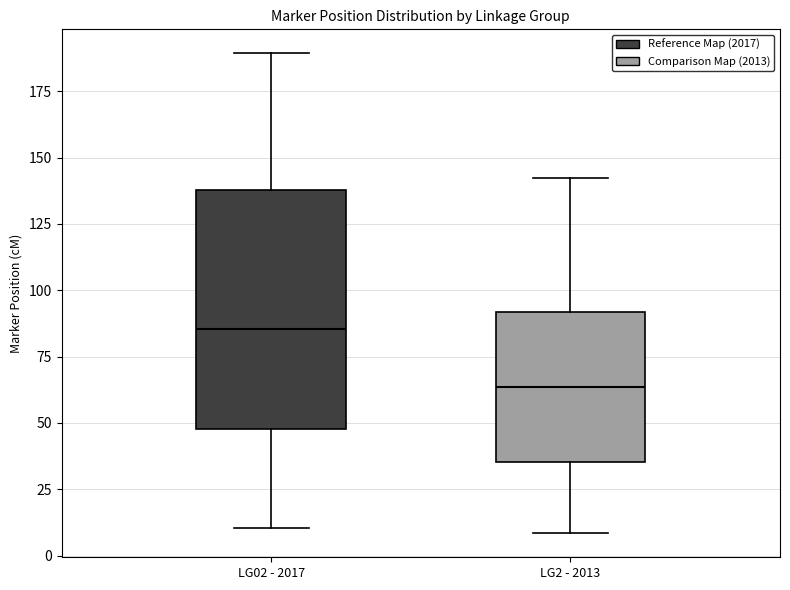

Reading left to right, transcribe this box plot: for each box, give where its median line is, the range the box spans, and where its two whiskers end, as read against the y-axis. The values are not printed on the chart, so give them approximately, as read against the axis.

LG02 - 2017: median 85, box 50 to 140, whiskers 10 to 190
LG2 - 2013: median 65, box 35 to 90, whiskers 10 to 140